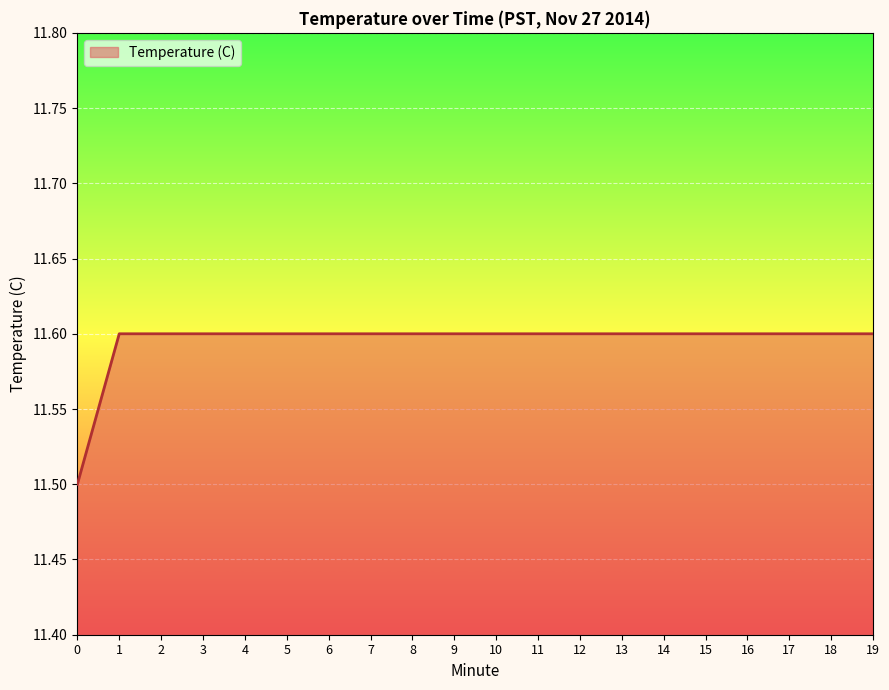

Reading left to right, list all the values displayed in this chart.

11.5	11.6	11.6	11.6	11.6	11.6	11.6	11.6	11.6	11.6	11.6	11.6	11.6	11.6	11.6	11.6	11.6	11.6	11.6	11.6